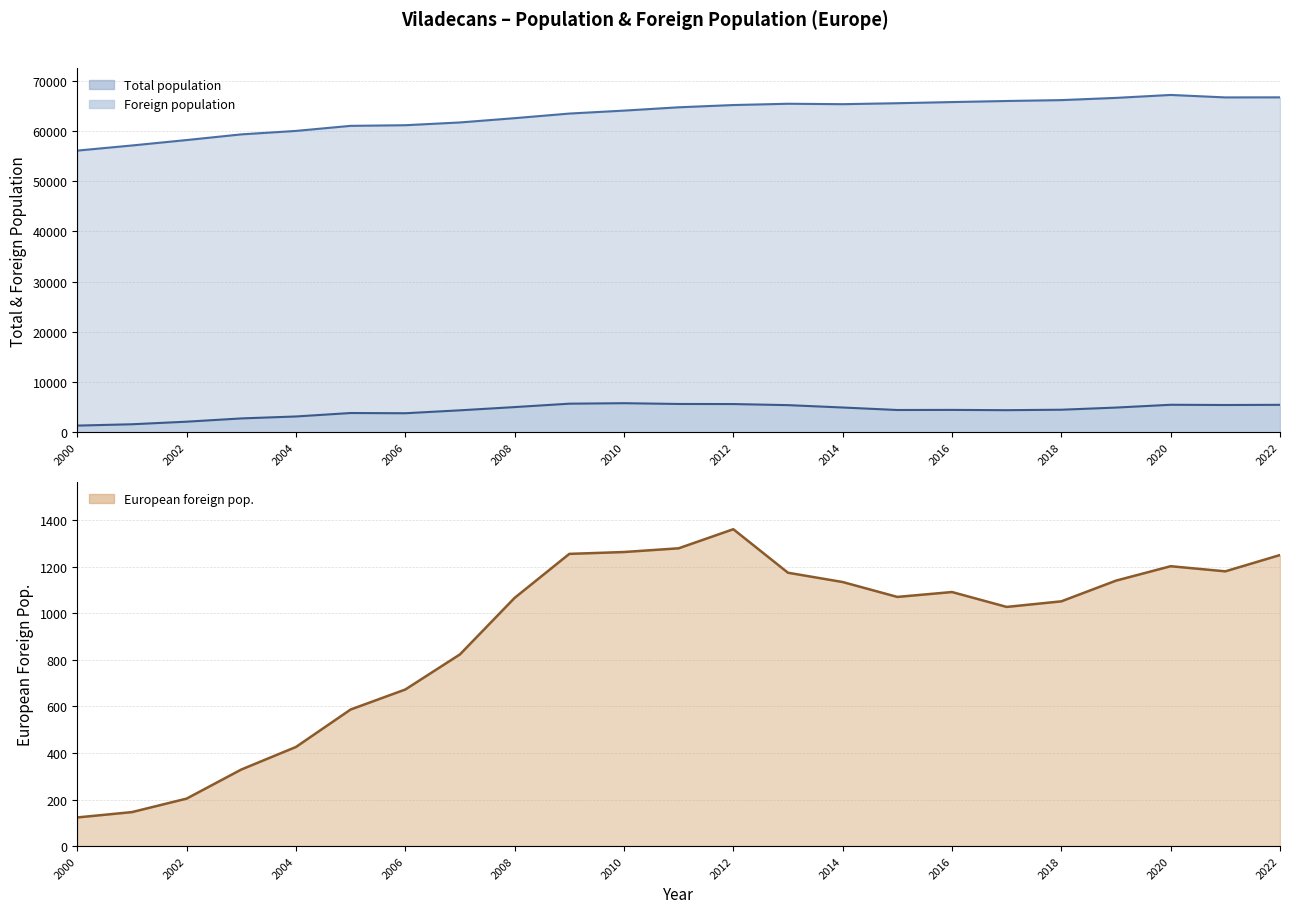

How many data points does each series have?

23